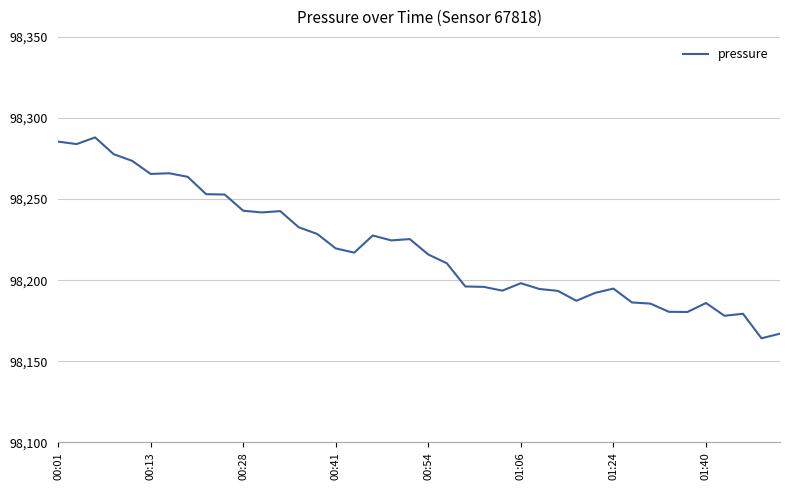

What is the smallest value displayed?

98164.2